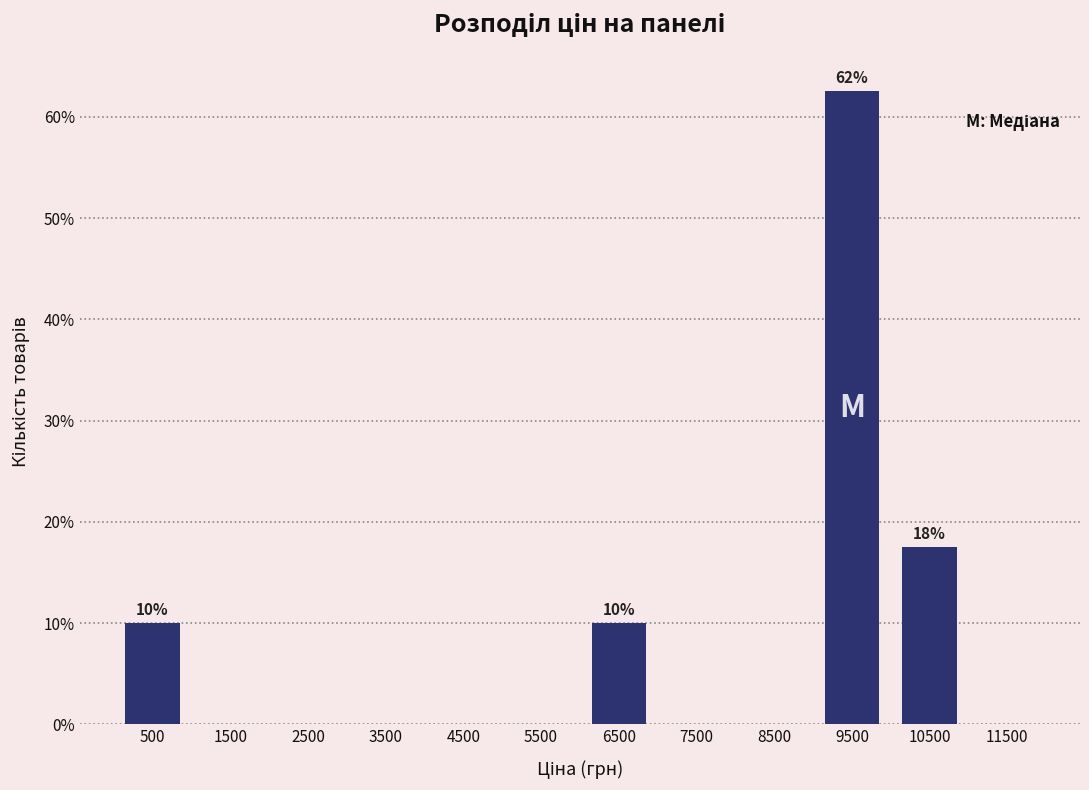

Which range on the x-axis has the tallest bar?

9000 to 10000